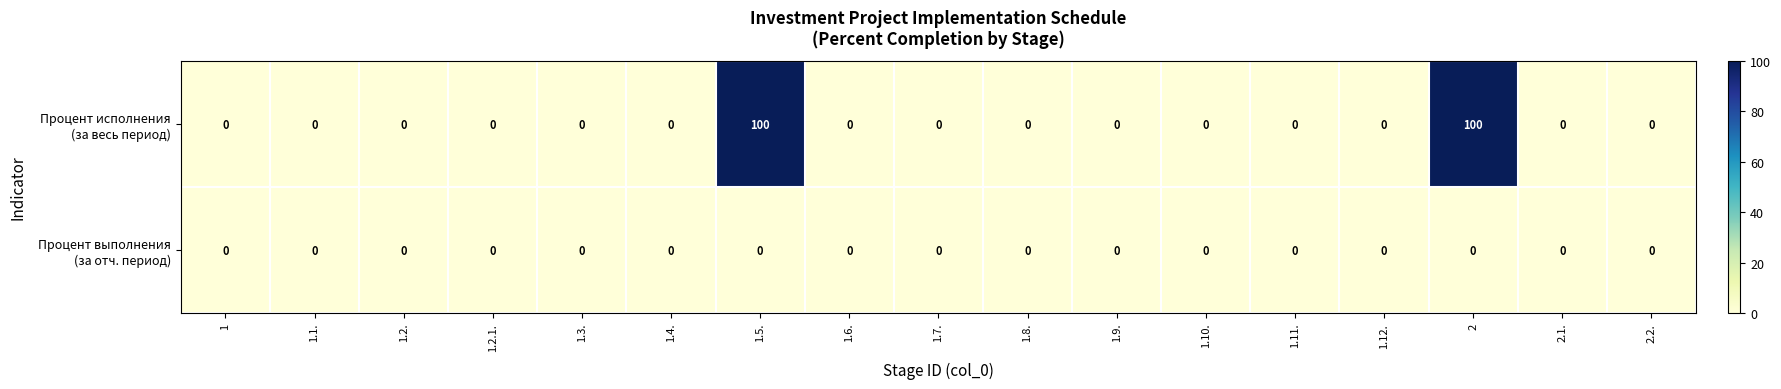

What is the greatest value displayed?

100